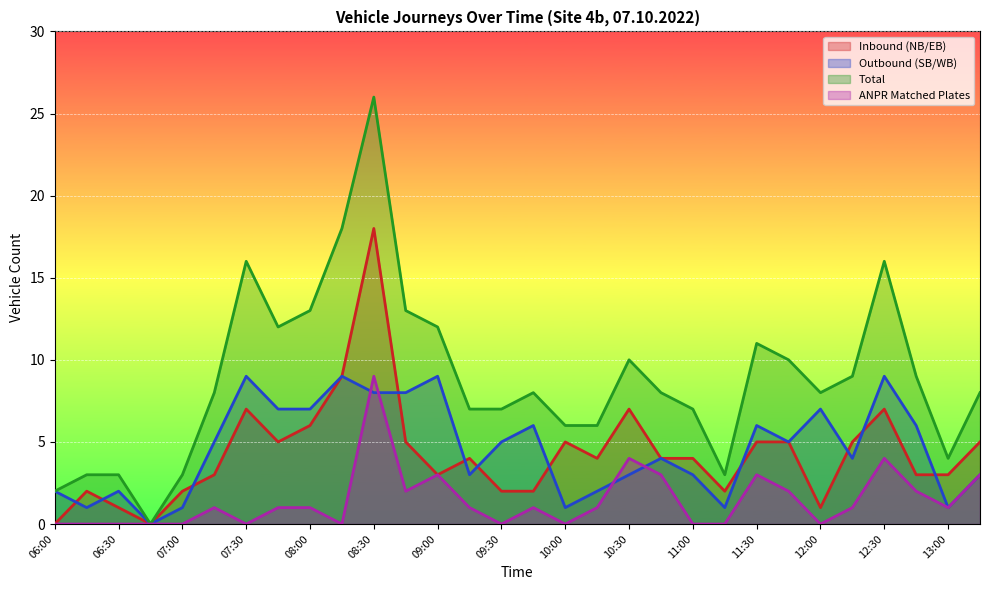

True or false: ANPR Matched Plates has more than 1 interior local peaks.

True